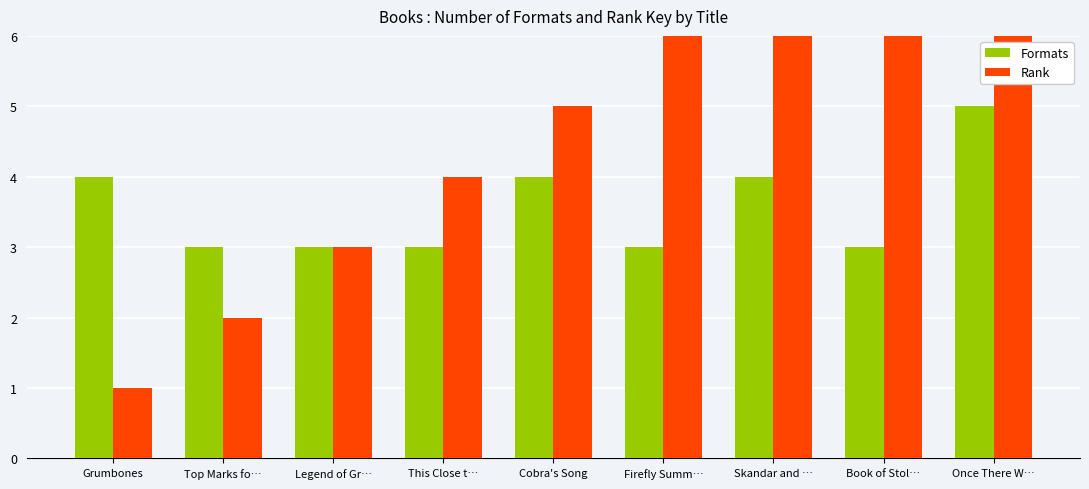

Does the chart contain any negative values?

No